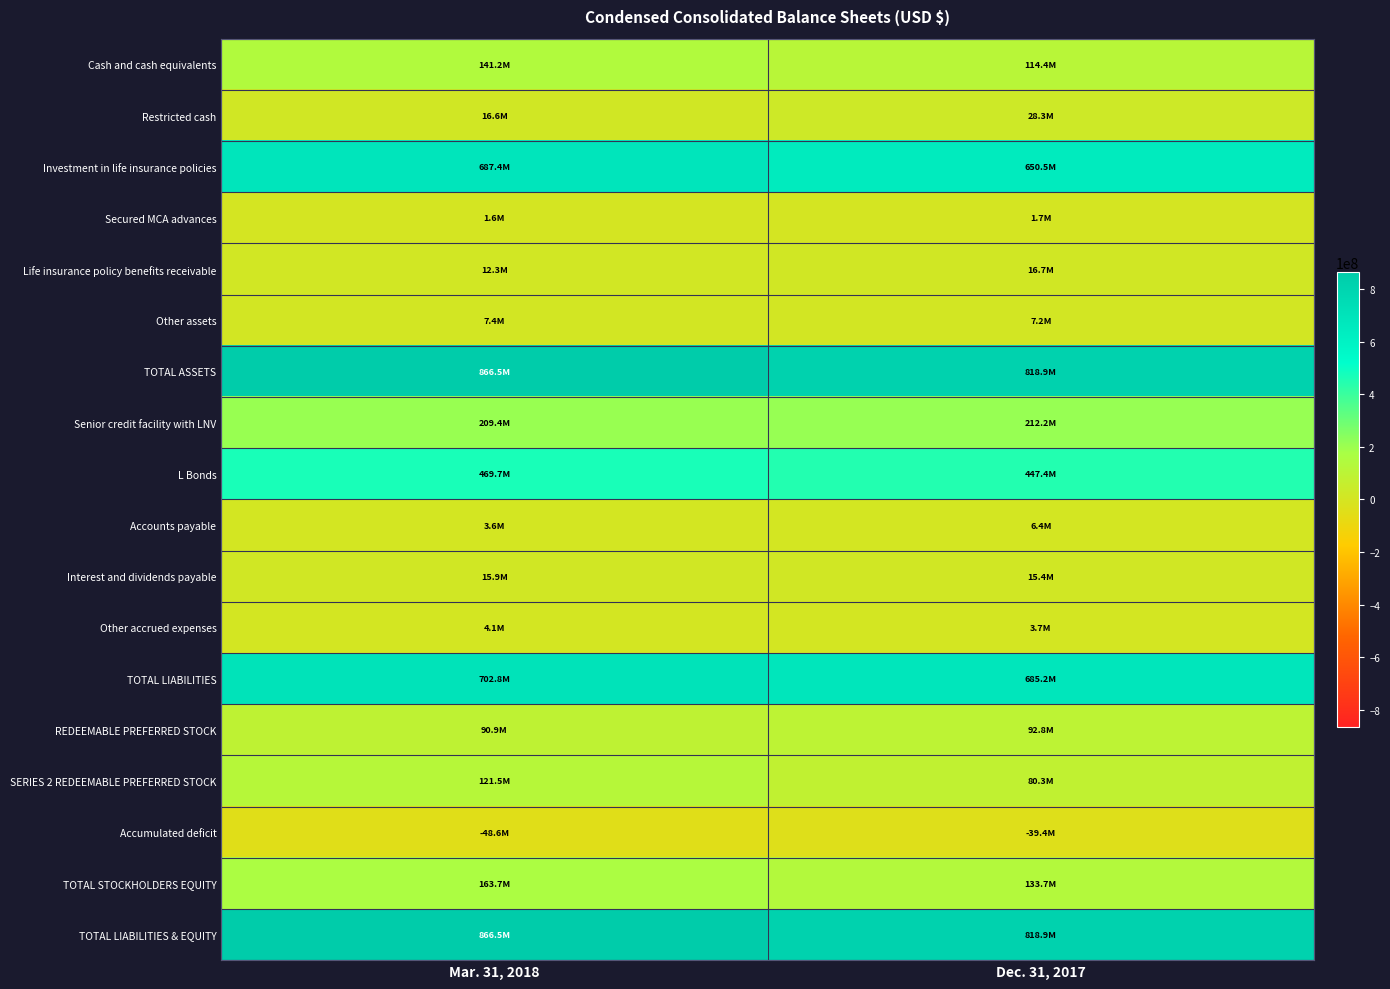

Which label corresponds to the smallest value in the chart?

Mar. 31, 2018